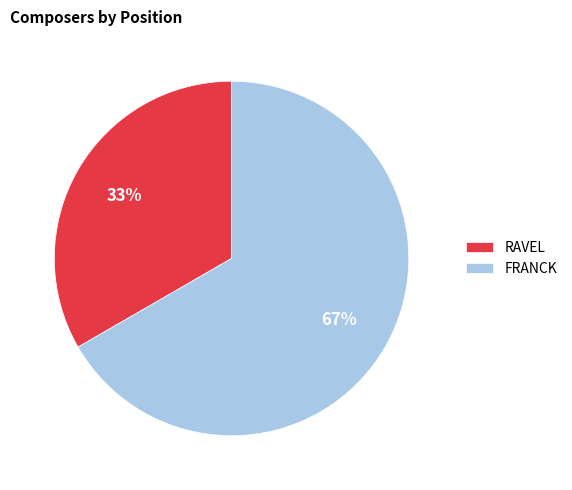

Approximately how many times larger is the value at FRANCK compared to RAVEL?

2.0